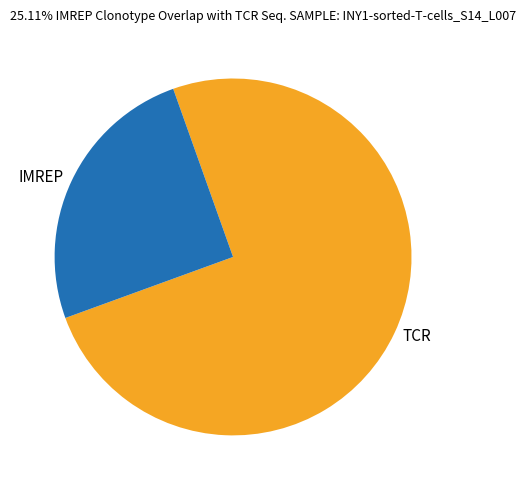

True or false: TCR accounts for 75% of the total.

True